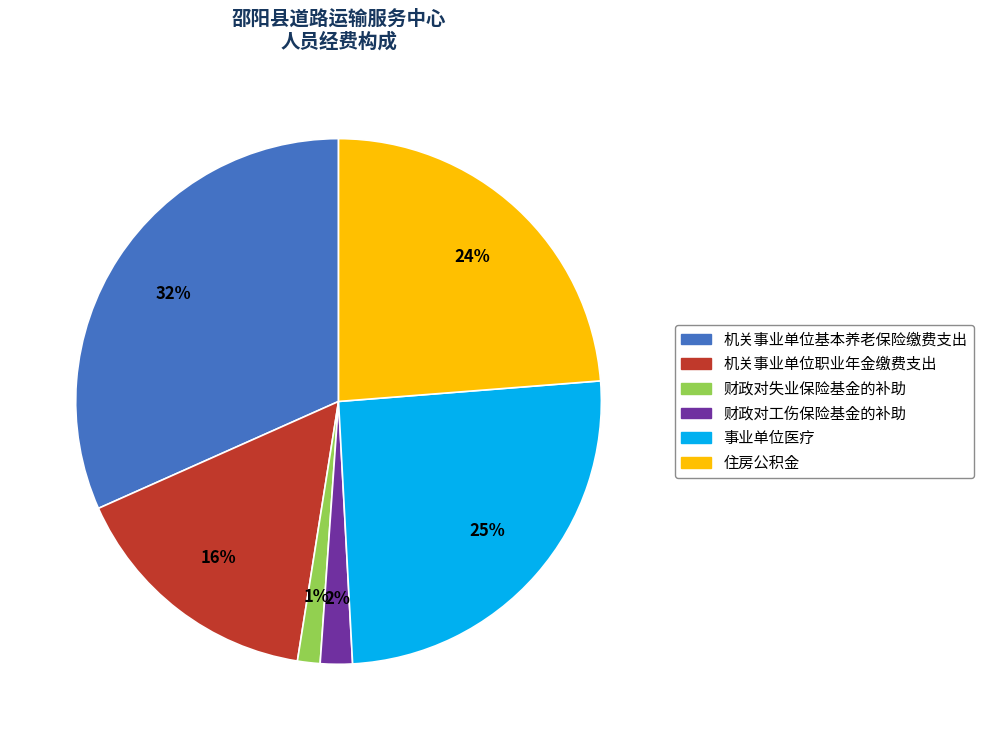

To the nearest percent, what is the combined percentage of 财政对失业保险基金的补助 and 住房公积金?

25%